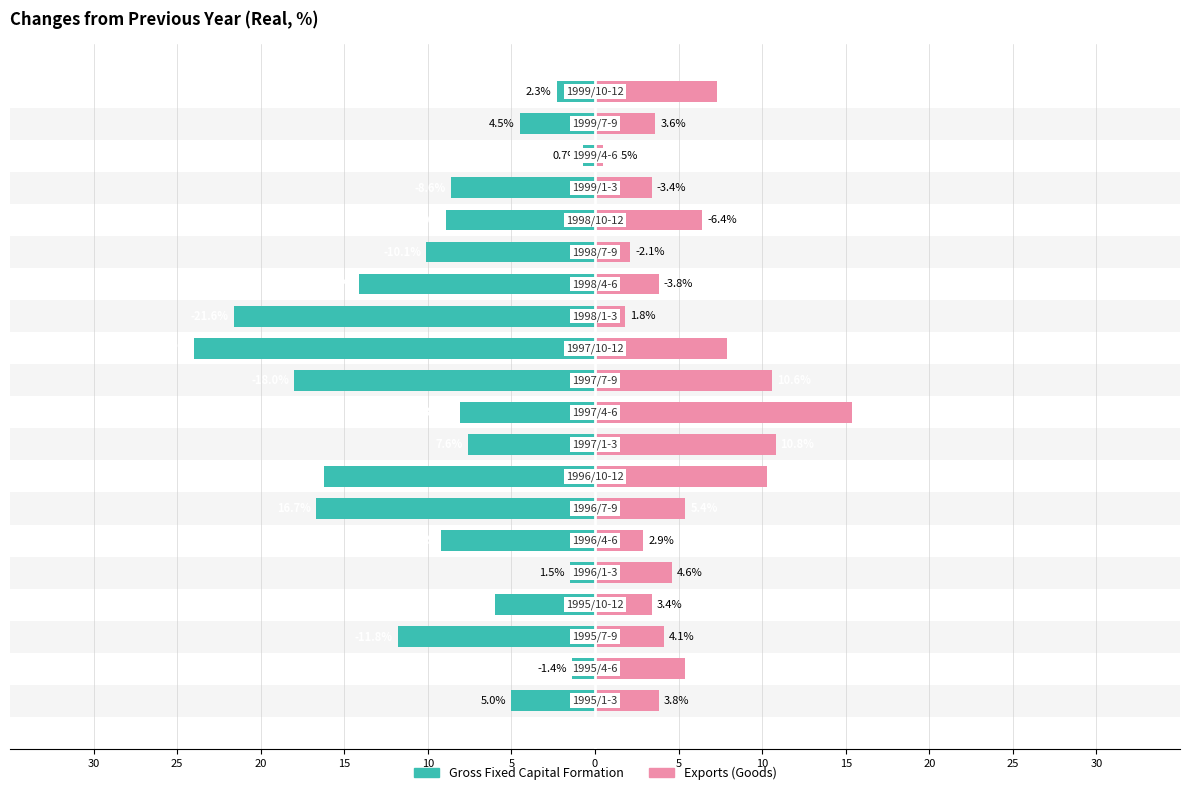

Reading left to right, transcribe all the data shown in this chart.

Gross Fixed Capital Formation: -5.0	-1.4	-11.8	-6.0	-1.5	-9.2	-16.7	-16.2	-7.6	-8.1	-18.0	-24.0	-21.6	-14.1	-10.1	-8.9	-8.6	-0.7	-4.5	-2.3
Exports (Goods): 3.8	5.4	4.1	3.4	4.6	2.9	5.4	10.3	10.8	15.4	10.6	7.9	1.8	3.8	2.1	6.4	3.4	0.5	3.6	7.3